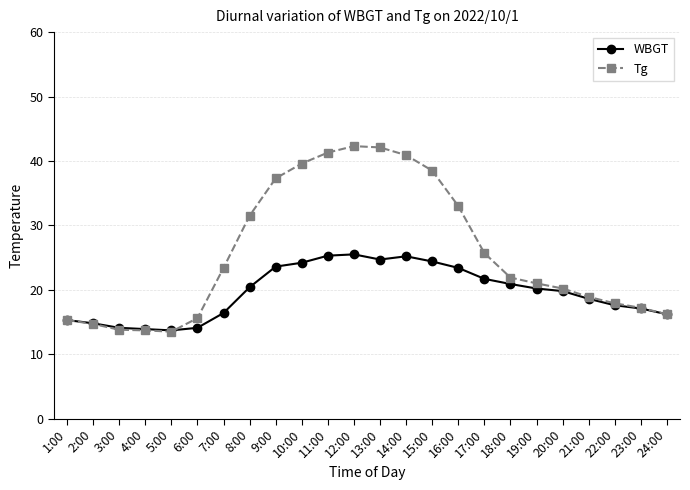

The value of Tg at 17:00 is 13.1. True or false?

False